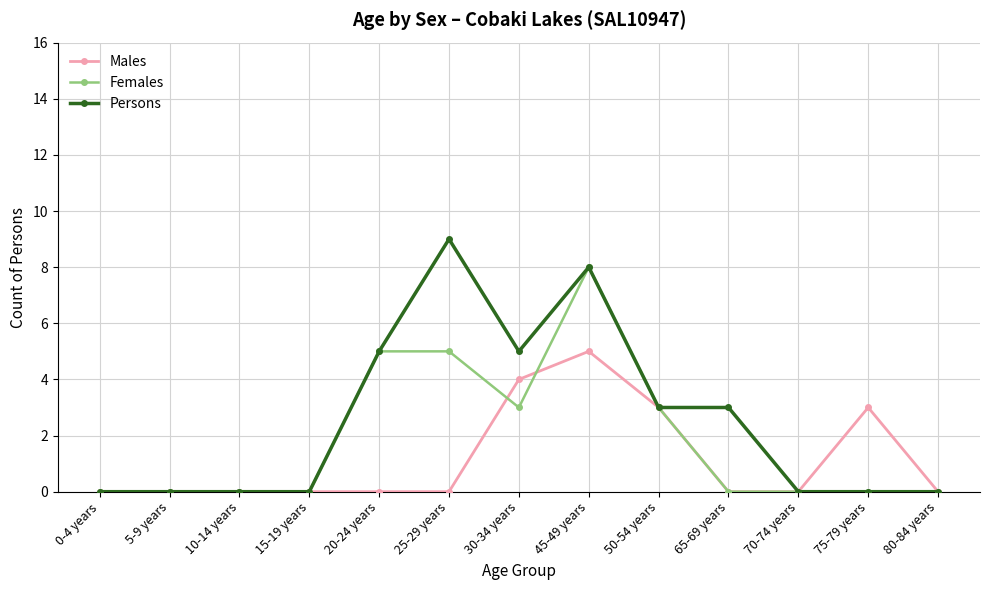

What position from the right is 0-4 years?

13